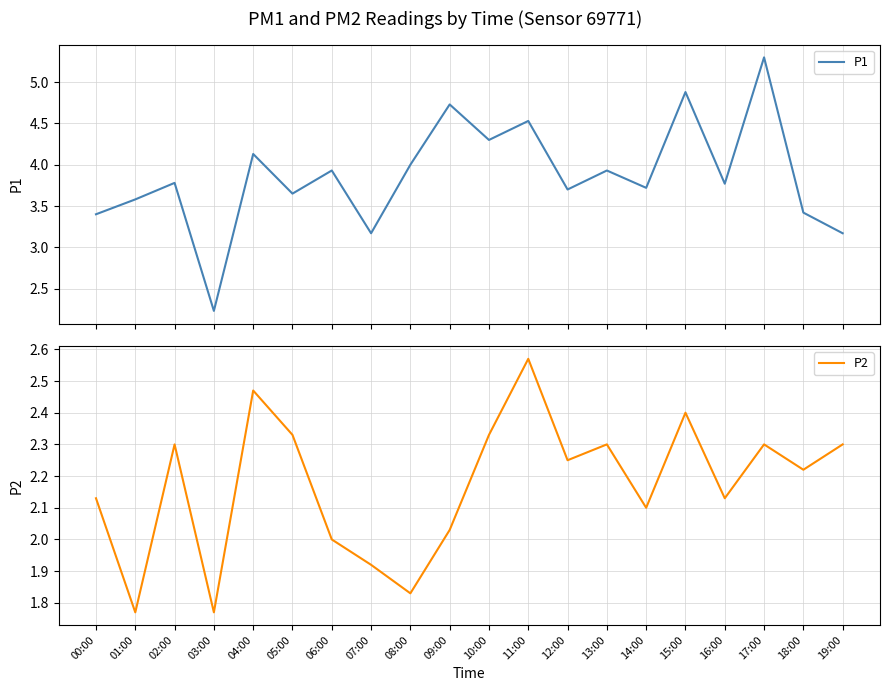

The P1 series shows 3.6 at 01:00. True or false?

True